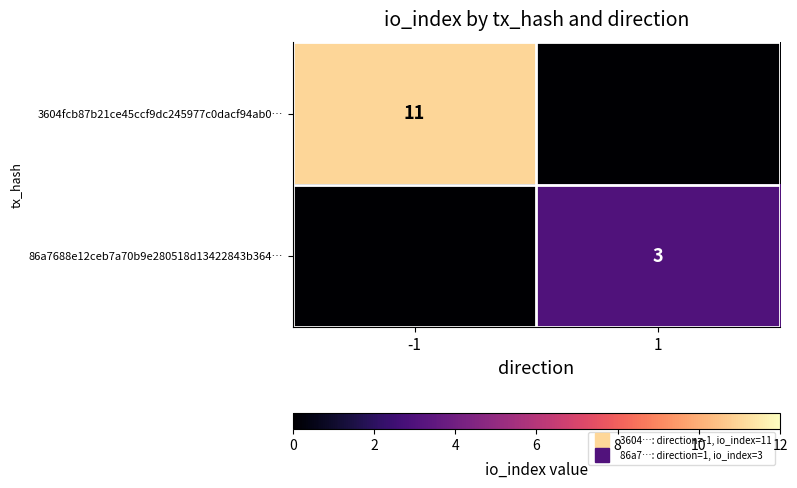

What value does the 86a7688e12ceb7a70b9e280518d13422843b364… series have at 1?

3